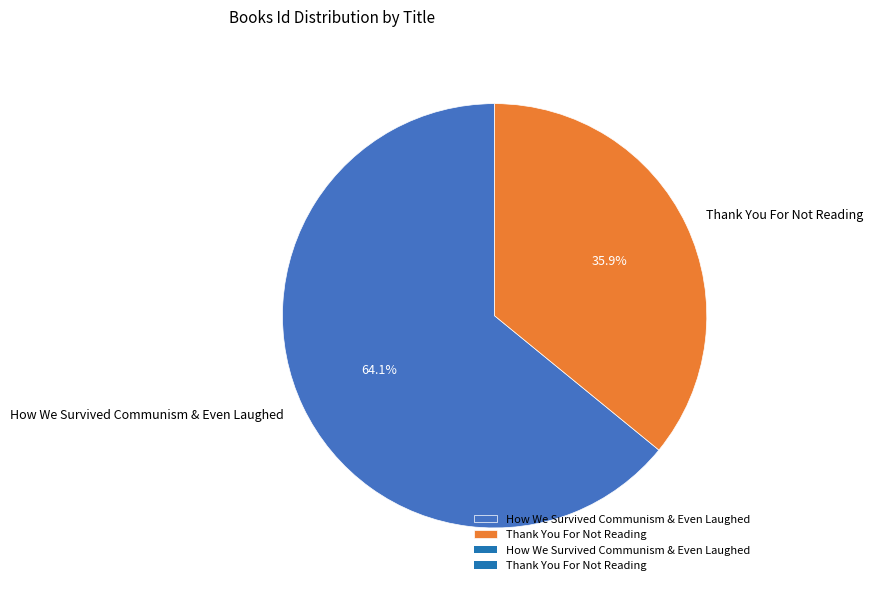

To the nearest percent, what percentage of the pie is Thank You For Not Reading?

36%